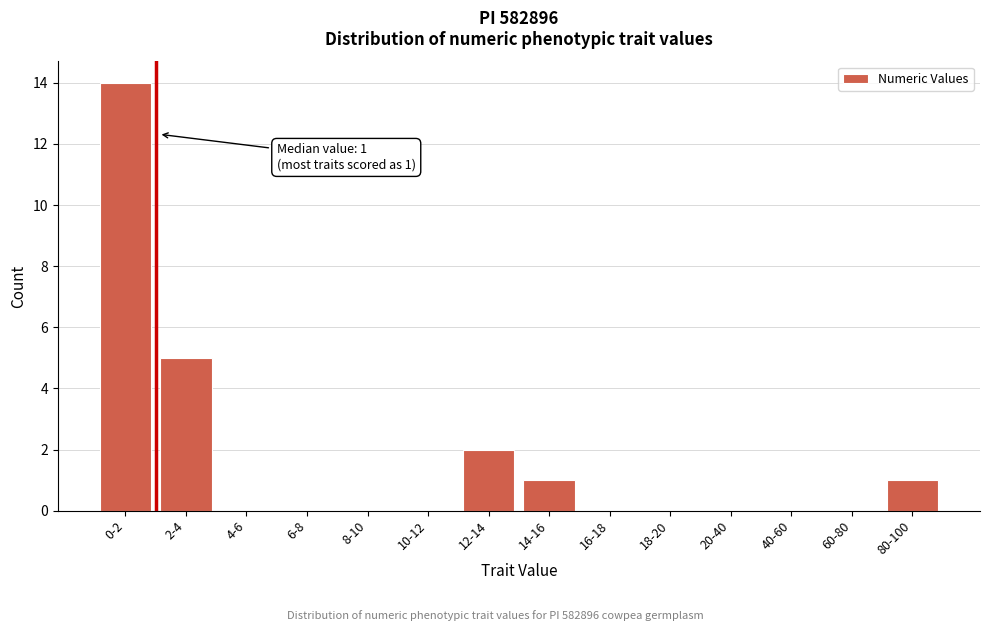

Reading left to right, list all the values displayed in this chart.

0-2=14	2-4=5	4-6=0	6-8=0	8-10=0	10-12=0	12-14=2	14-16=1	16-18=0	18-20=0	20-40=0	40-60=0	60-80=0	80-100=1